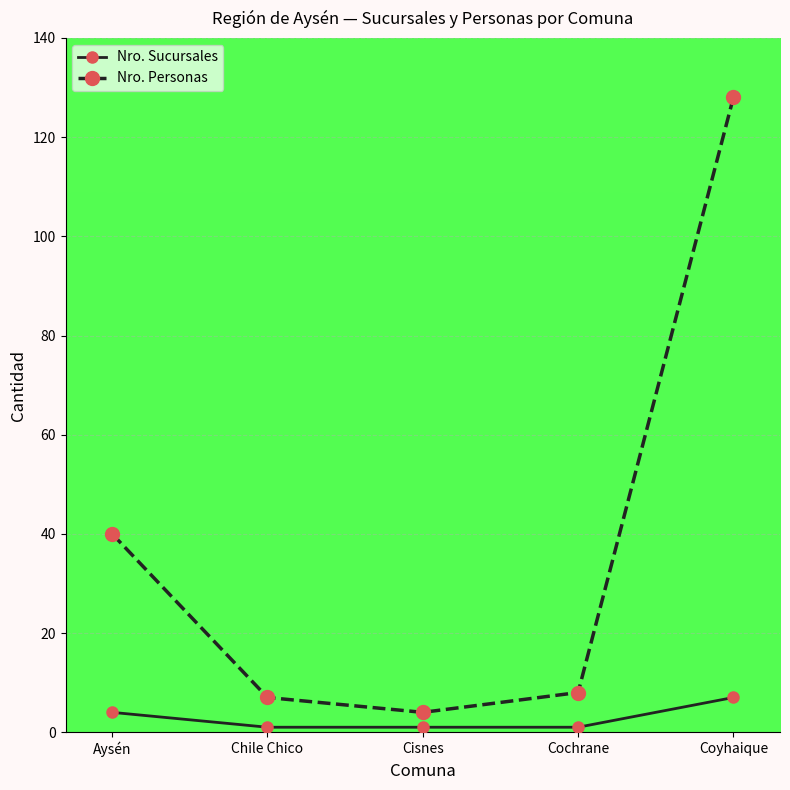

What is the average value of the Nro. Personas series?

37